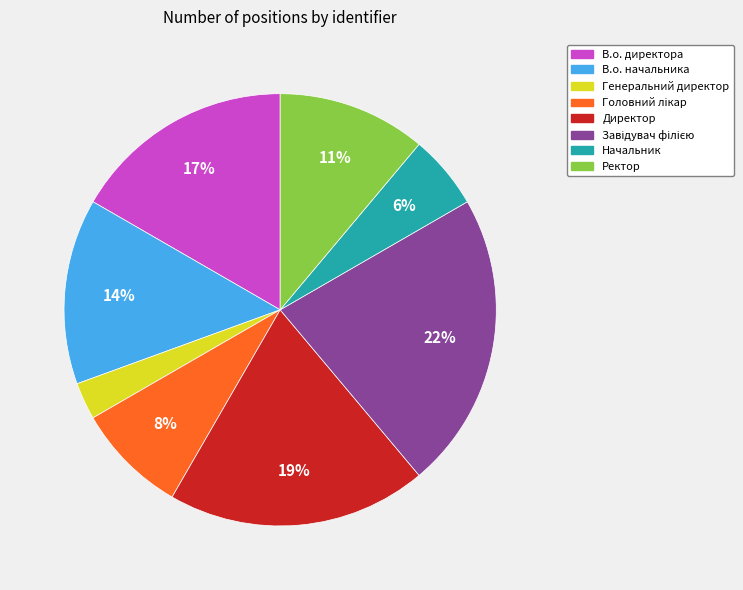

Is there any slice that represents more than half of the pie?

No